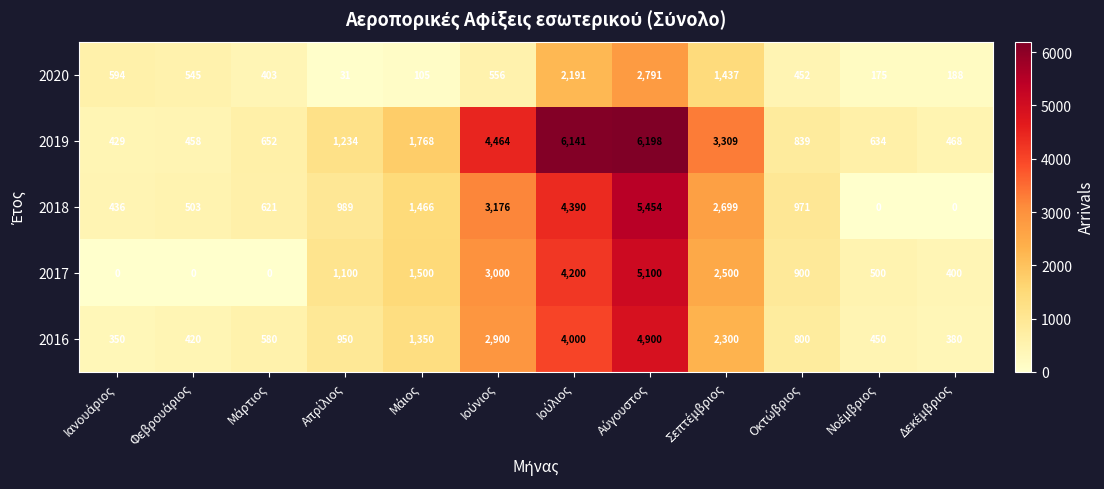

At how many categories does at least one series exceed 1856?

4